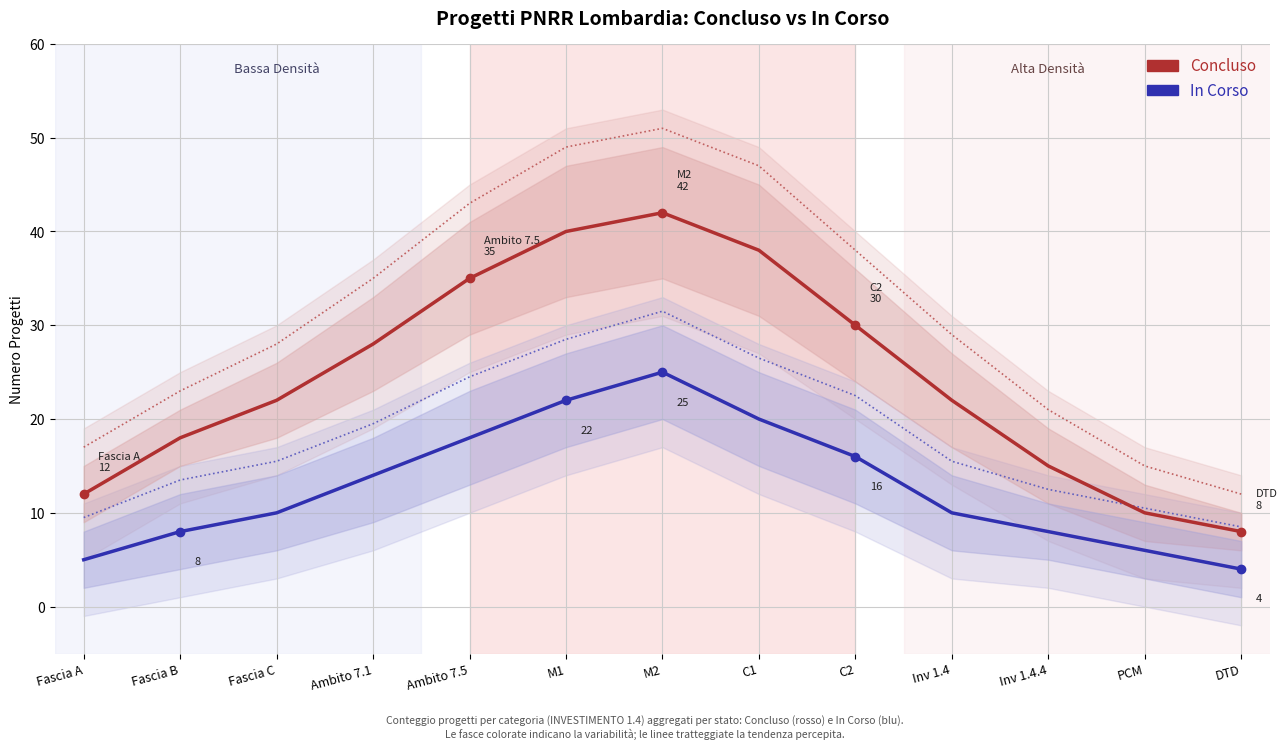

What are all the series names shown in the legend?

Concluso, In Corso